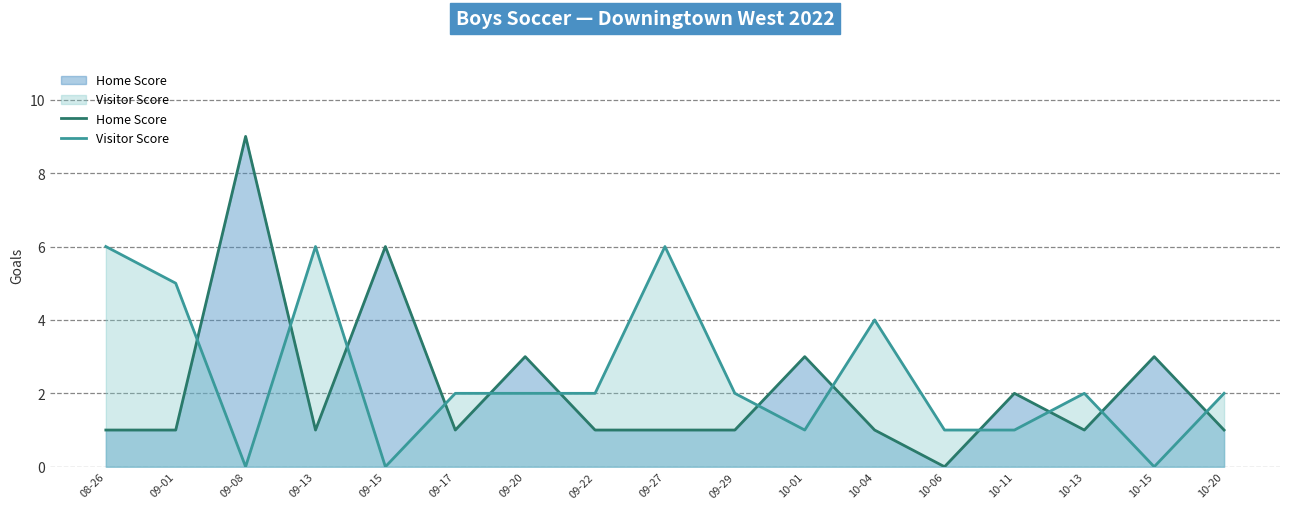

Which category has the lowest value in the Visitor Score series?

09-08